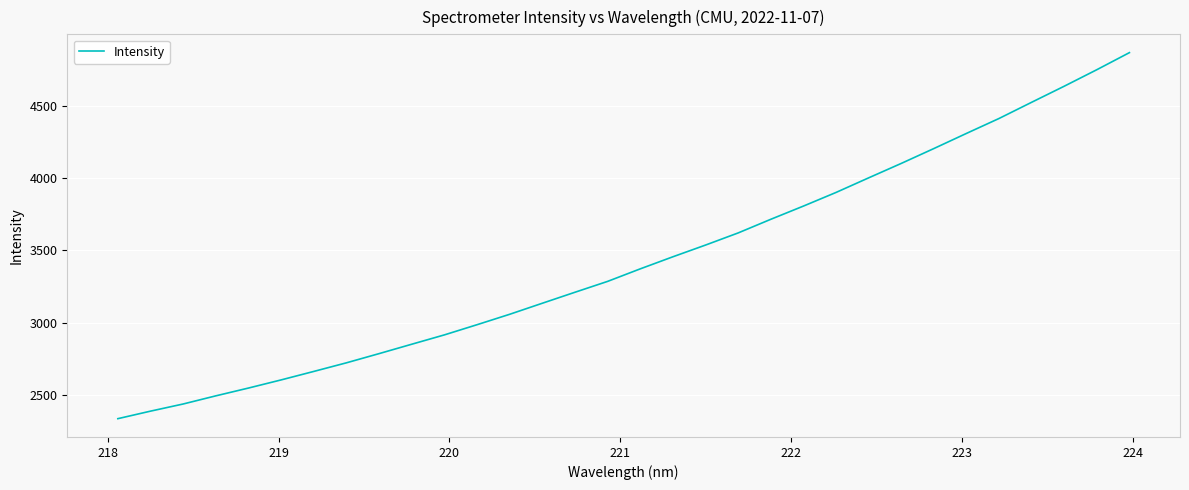

What is the greatest value displayed?

4865.0